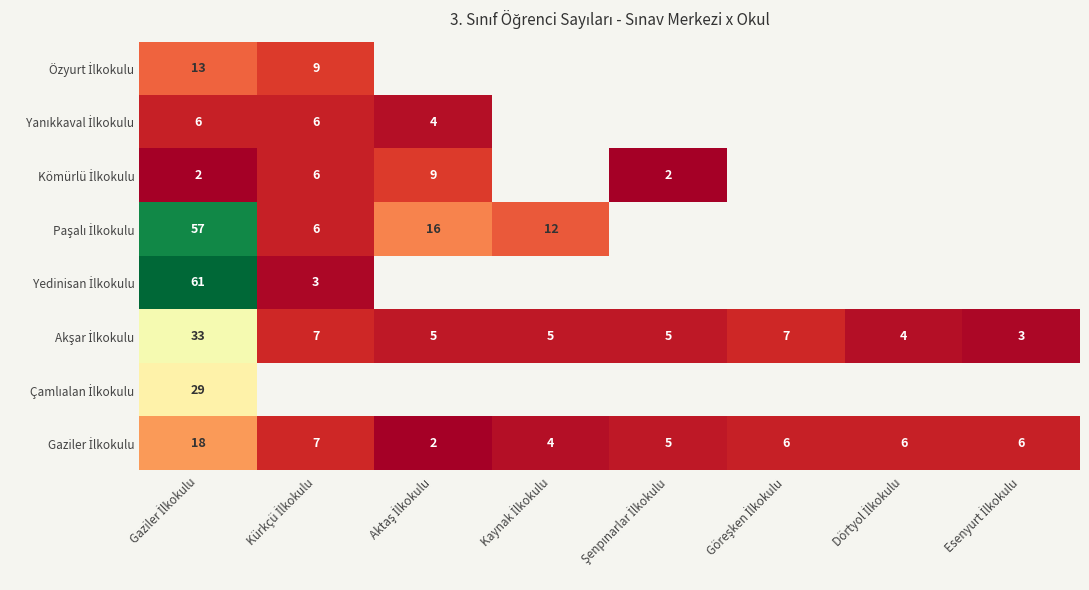

List the labels in order of Çamlıalan İlkokulu value, largest first.

Gaziler İlkokulu, Kürkçü İlkokulu, Aktaş İlkokulu, Kaynak İlkokulu, Şenpınarlar İlkokulu, Göreşken İlkokulu, Dörtyol İlkokulu, Esenyurt İlkokulu